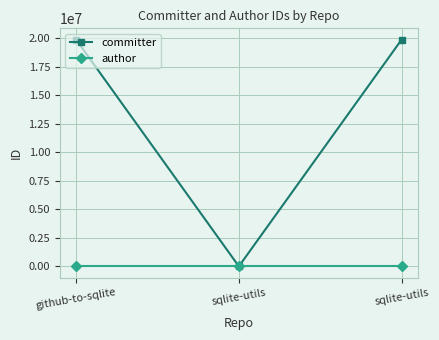

True or false: author has a value of 15362 at sqlite-utils.

False